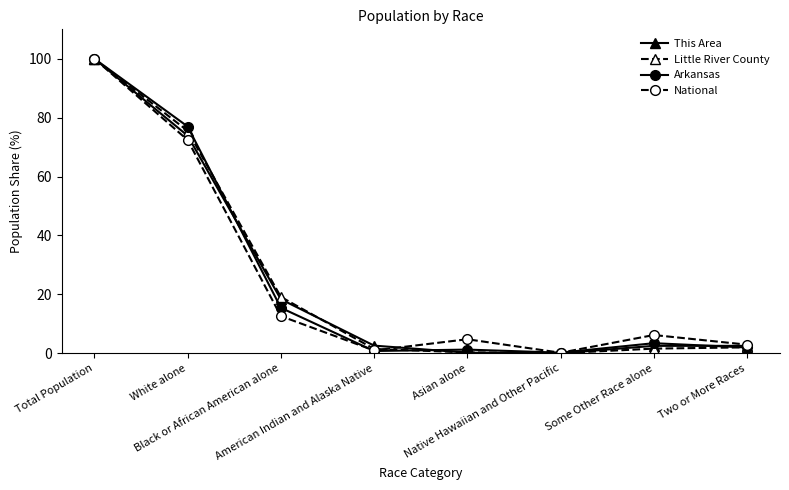

What is the difference between the highest and lowest values at Some Other Race alone?

4.6